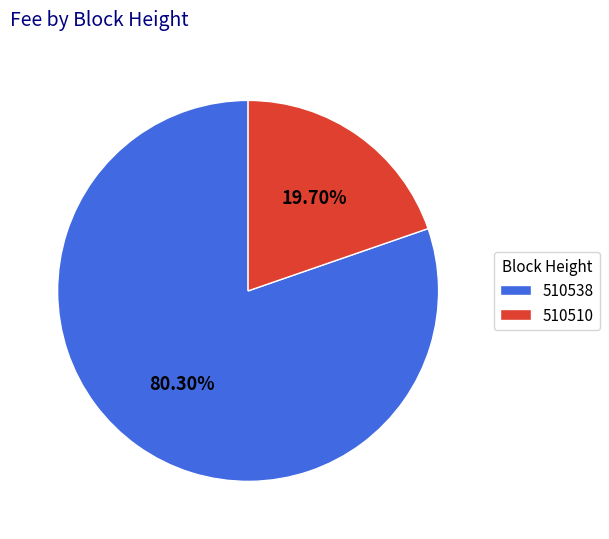

What is the total percentage of 510510 and 510538?

100.0%